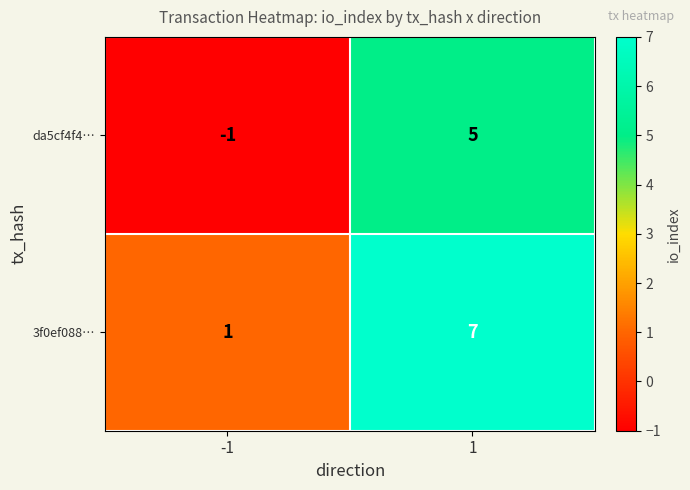

How many categories are shown in the chart?

2